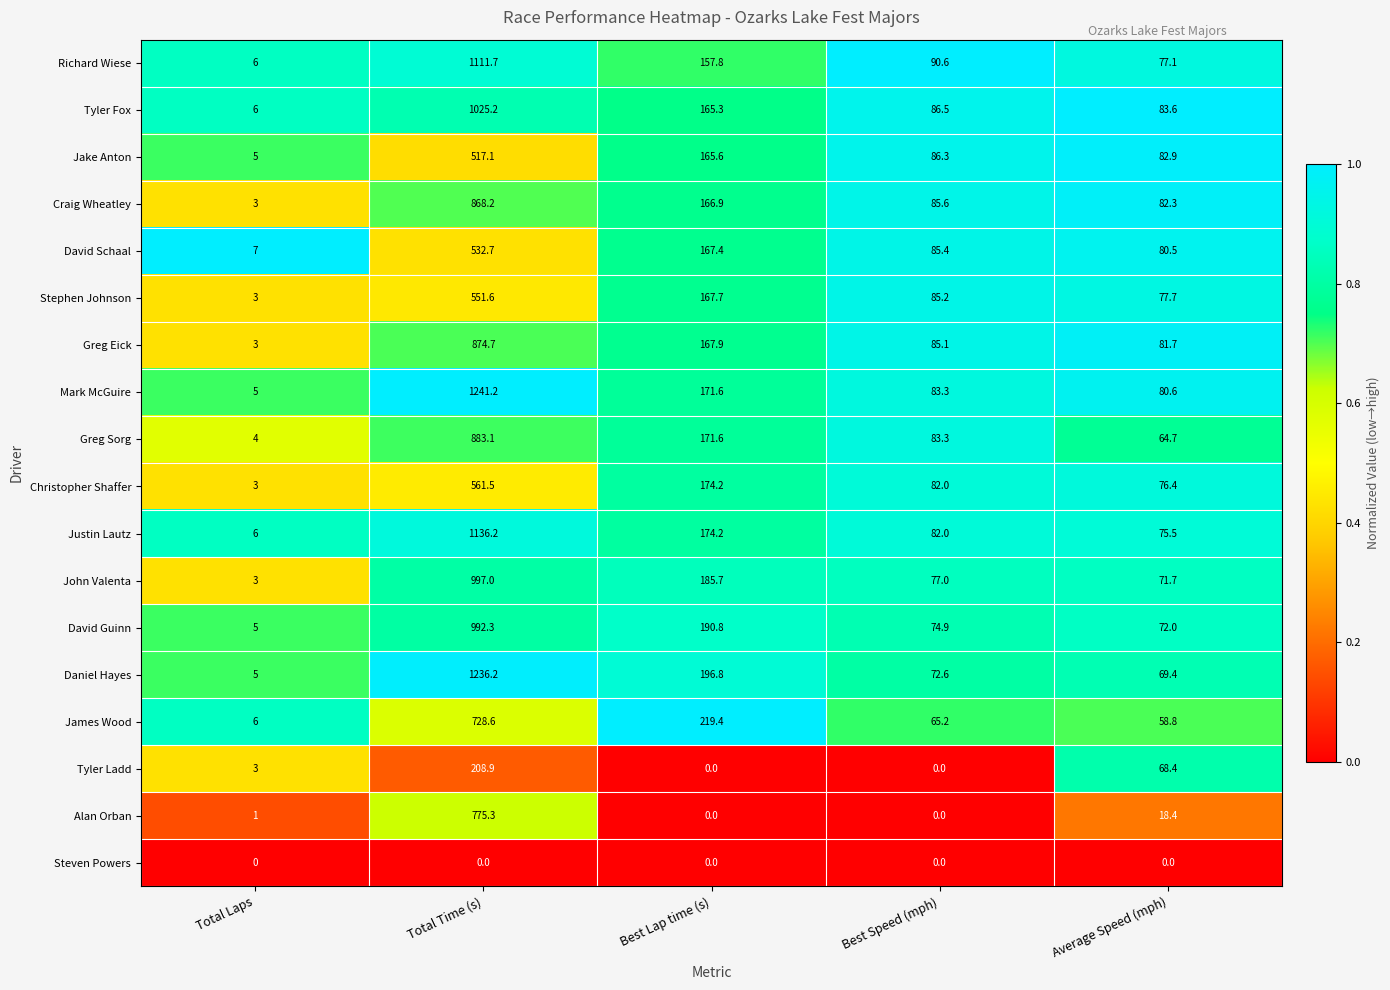

At which category does the chart reach its peak across all series?

Total Time (s)